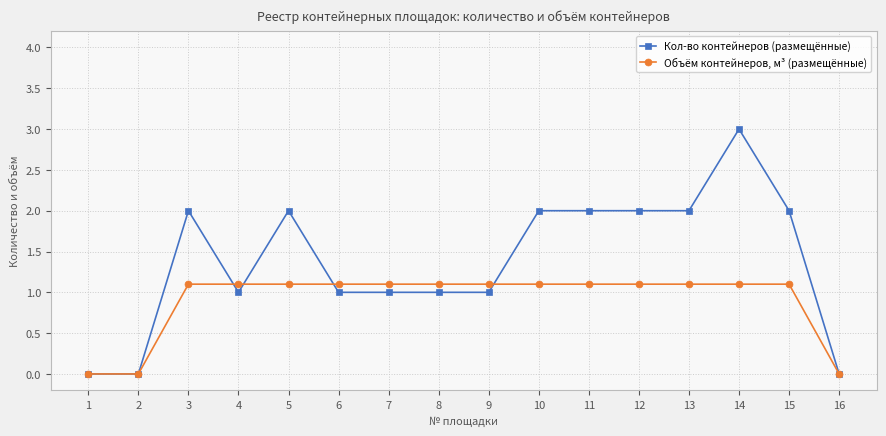

Is it true that Кол-во контейнеров (размещённые) equals 1.6 at 8?

False